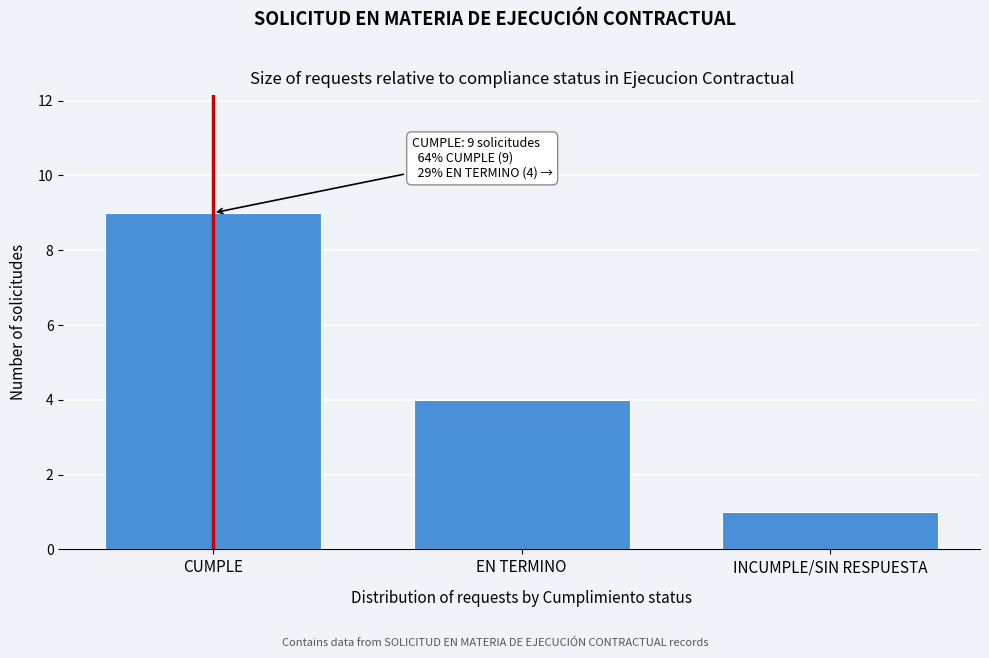

Reading left to right, extract all data points from this chart.

CUMPLE=9	EN TERMINO=4	INCUMPLE/SIN RESPUESTA=1